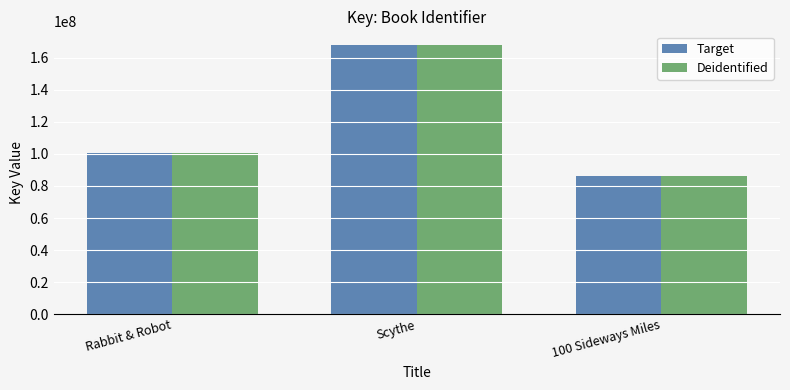

What is the label of the 3rd bar from the right?

Rabbit & Robot